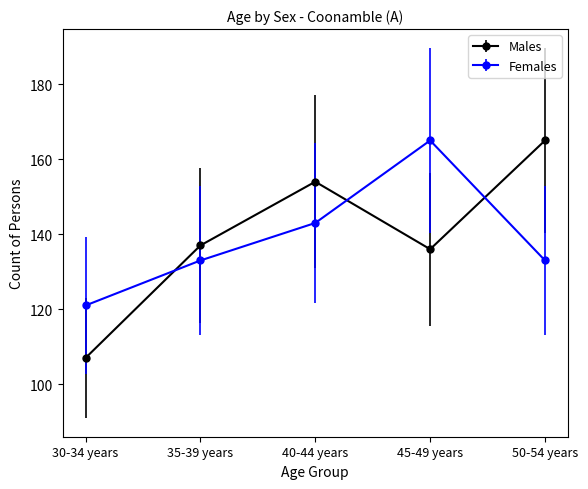

The value of Females at 40-44 years is 236. True or false?

False